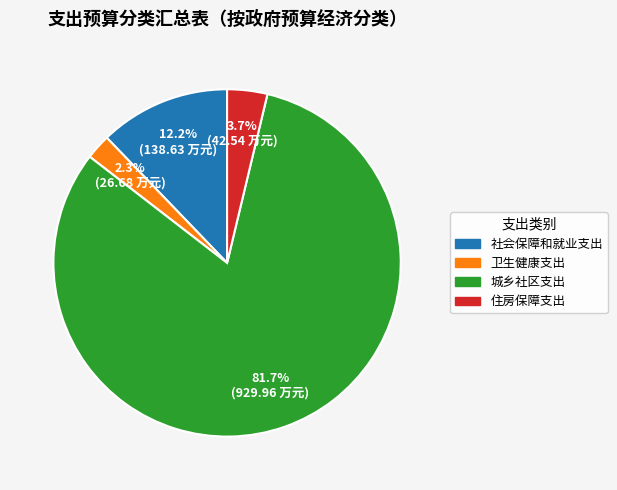

Is it true that 社会保障和就业支出 is 18% of the pie?

False